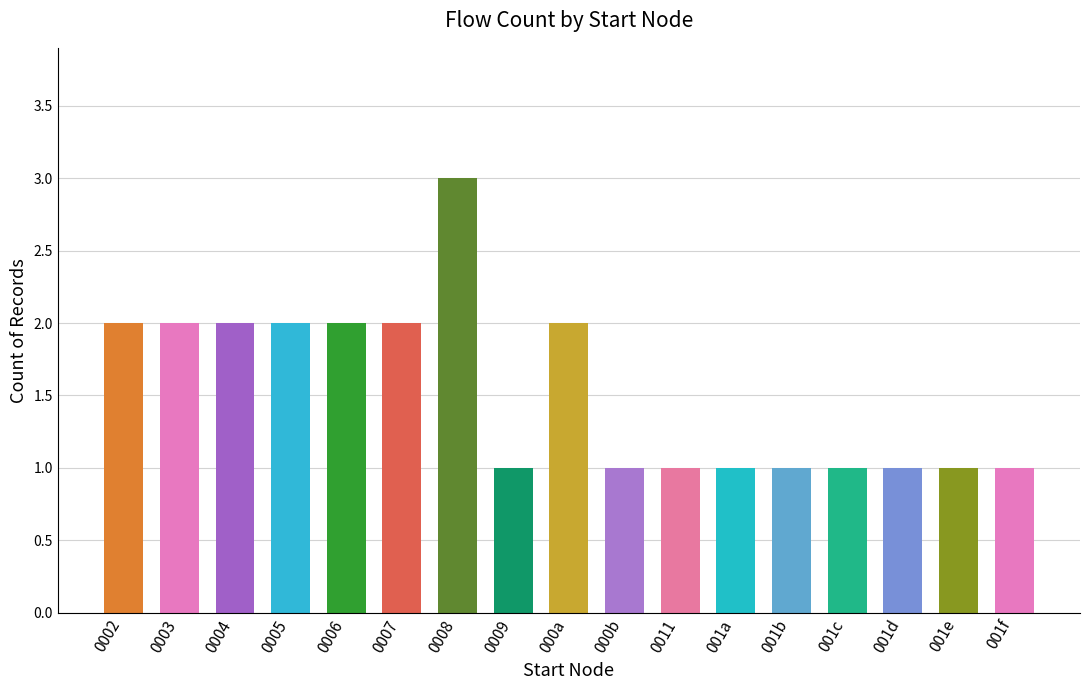

Reading left to right, transcribe all the data shown in this chart.

0002=2	0003=2	0004=2	0005=2	0006=2	0007=2	0008=3	0009=1	000a=2	000b=1	0011=1	001a=1	001b=1	001c=1	001d=1	001e=1	001f=1